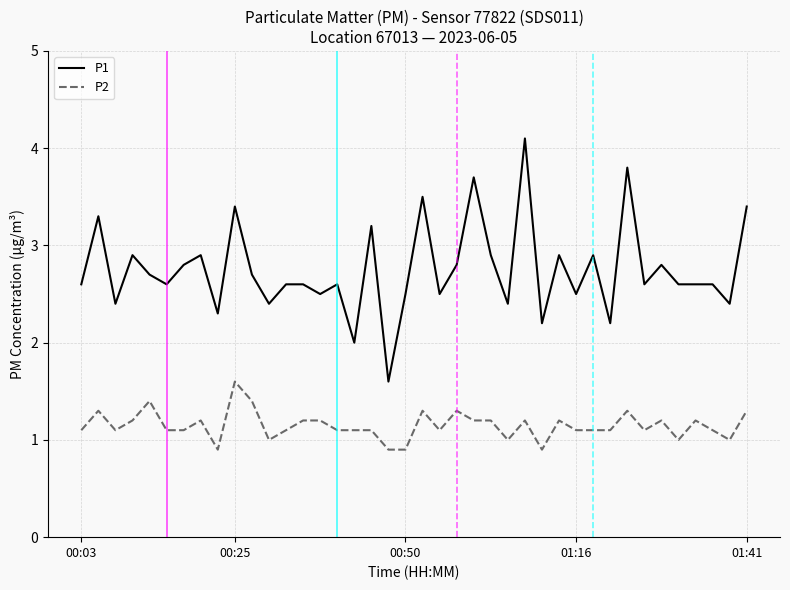

Does the chart display data point markers on the line(s)?

No